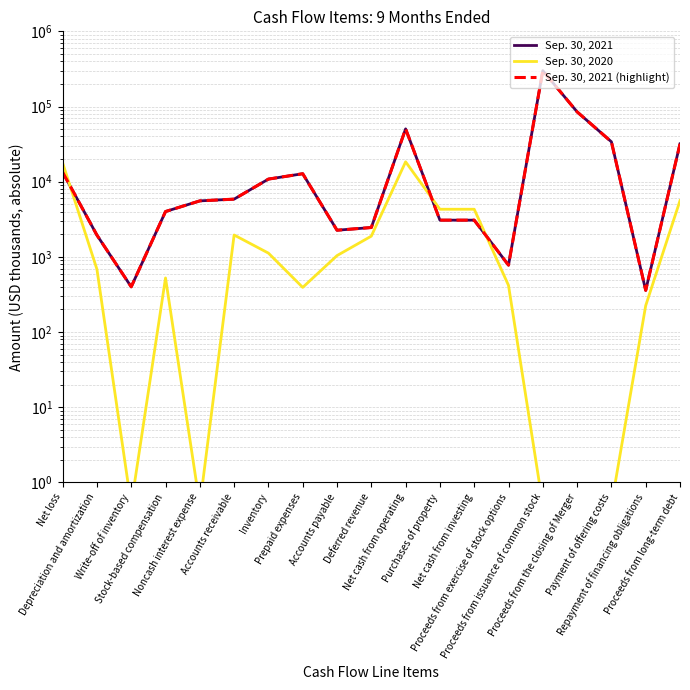

Which series has the widest spread of values?

Sep. 30, 2021